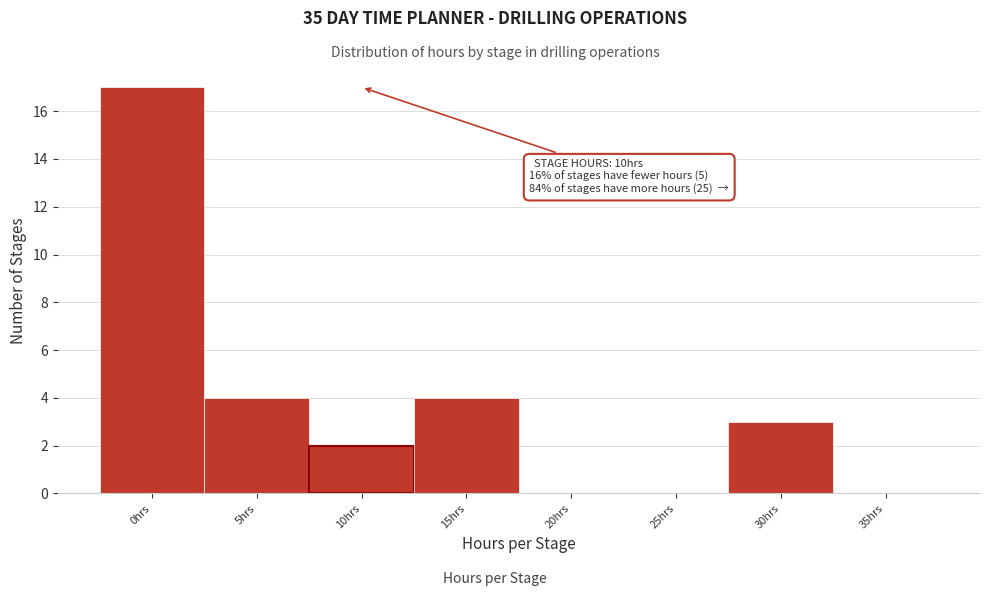

Reading left to right, list all the values displayed in this chart.

0hrs=17	5hrs=4	10hrs=2	15hrs=4	20hrs=0	25hrs=0	30hrs=3	35hrs=0